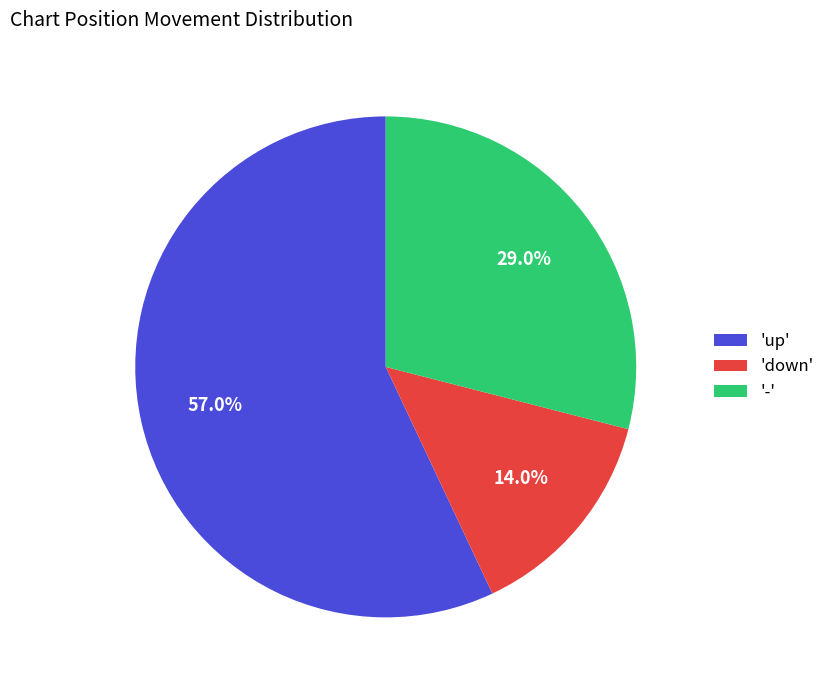

What is the smallest slice in the pie chart?

'down'